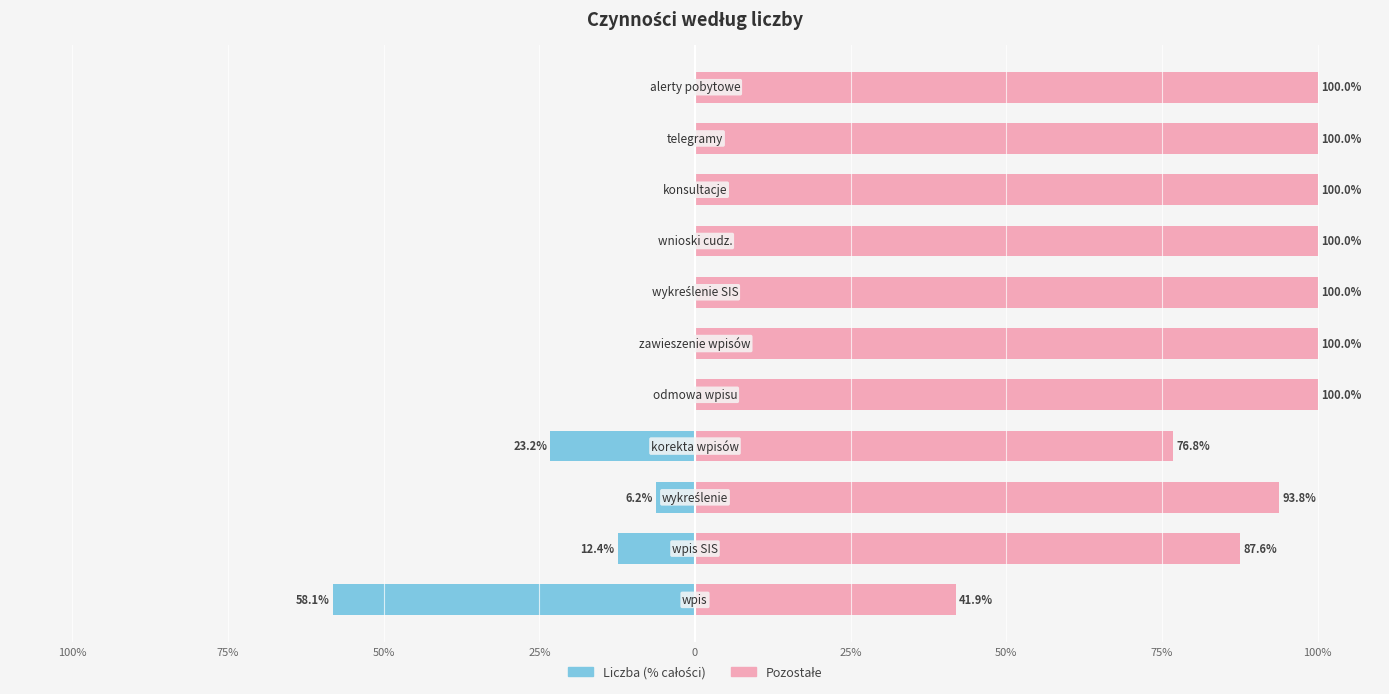

List the series in order of their peak value, highest first.

Pozostałe, Liczba